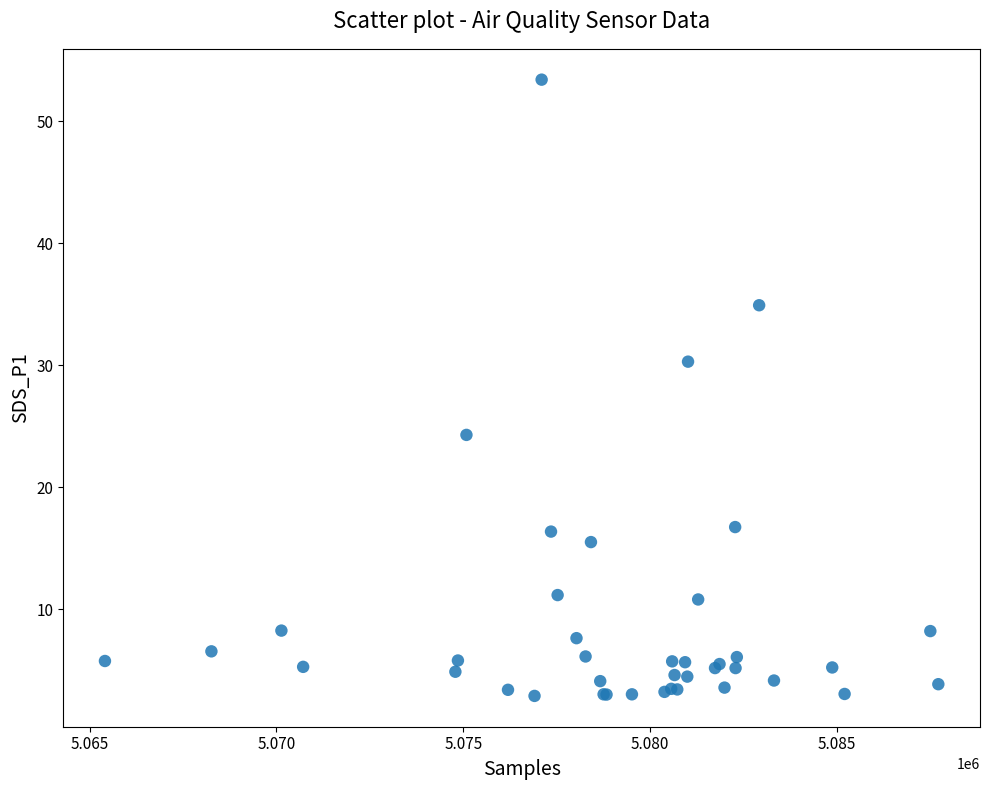

What Y value in the scatter plot is closest to 28?

30.3